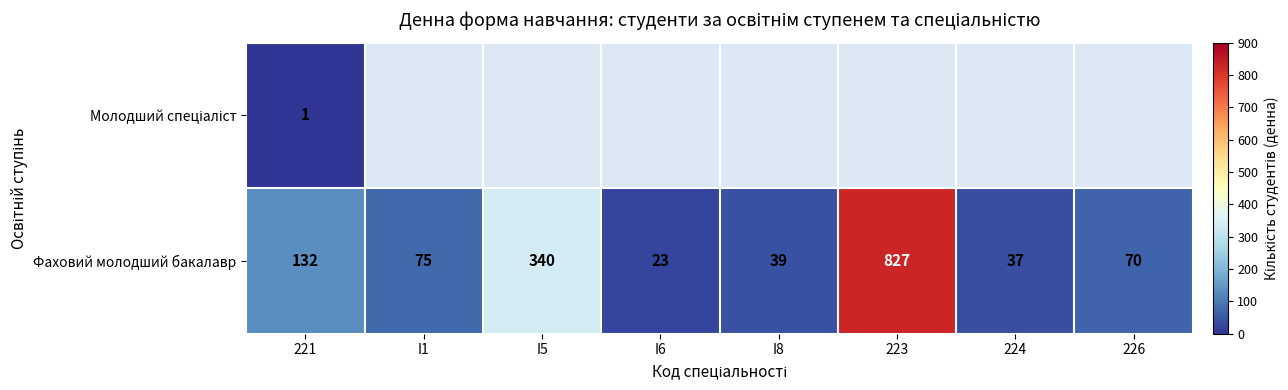

What is the difference between the Фаховий молодший бакалавр values at I5 and I1?

265